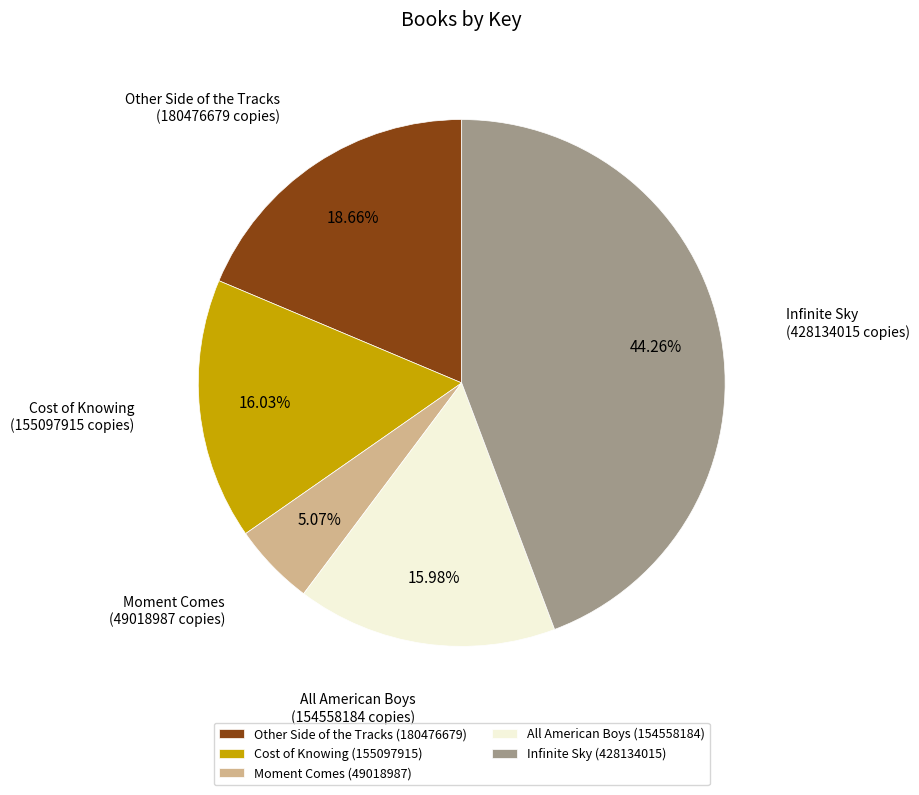

Is there any slice that represents more than half of the pie?

No